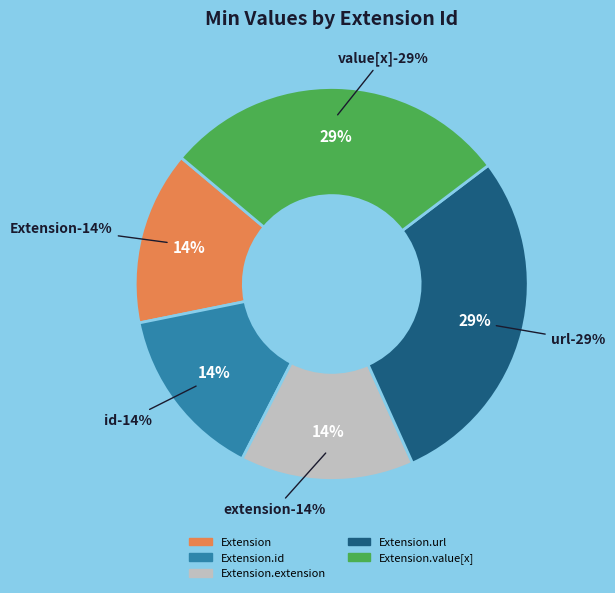

Is there a majority slice in this chart?

No